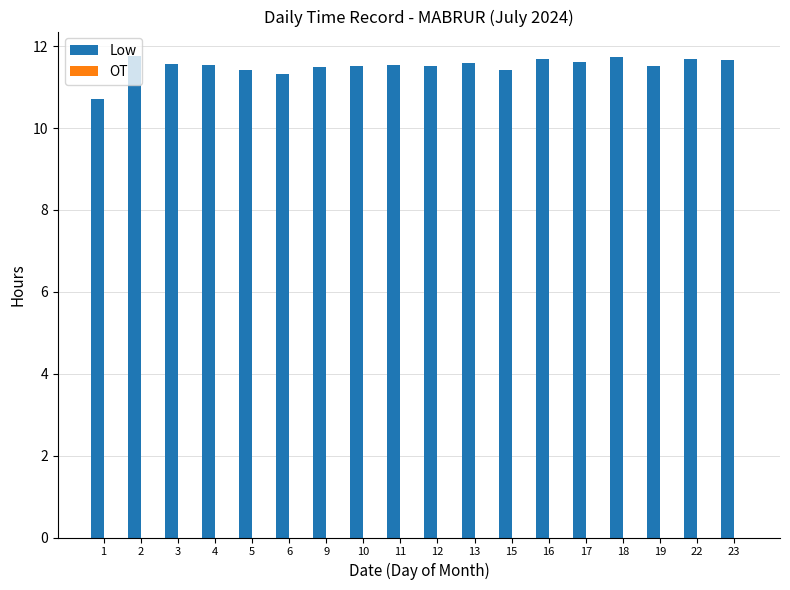

Count the values in the range 11 to 12.

17